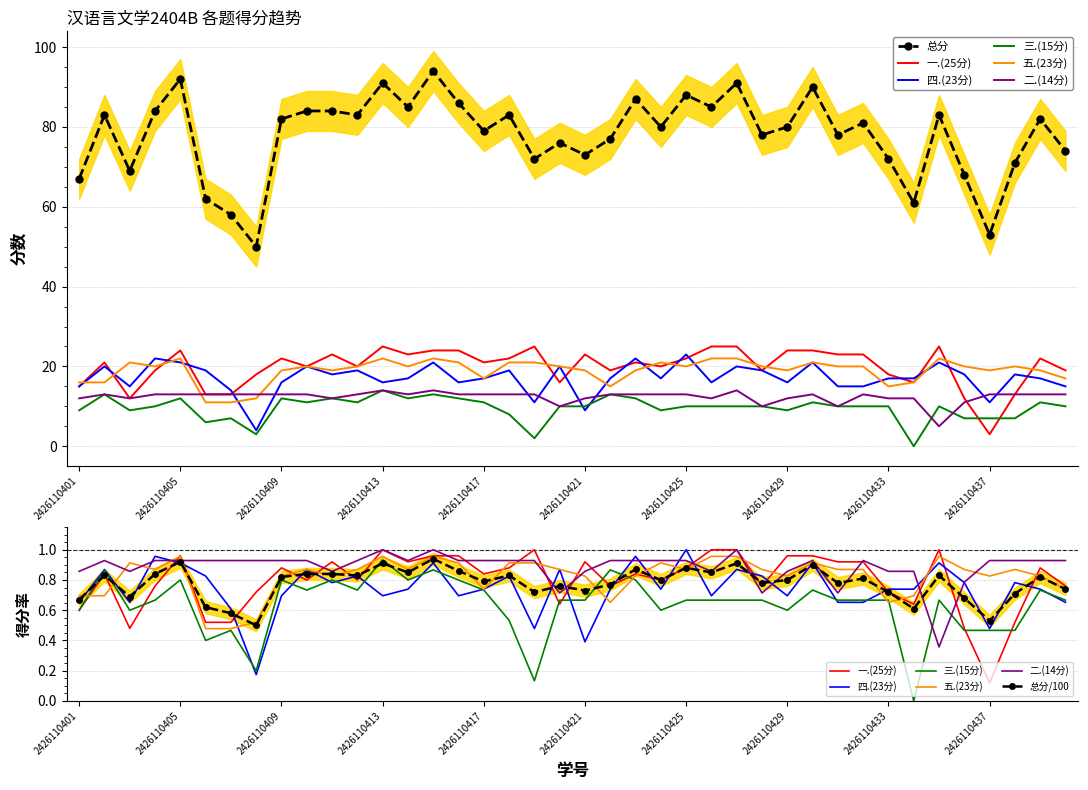

What are all the series names shown in the legend?

总分, 一.(25分), 四.(23分), 三.(15分), 五.(23分), 二.(14分)